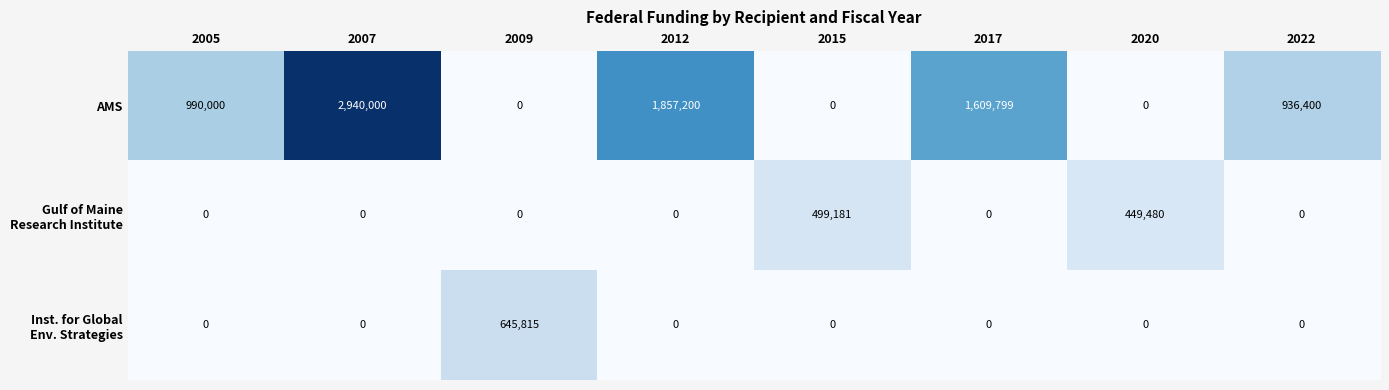

What is the total value across all series at 2009?

645815